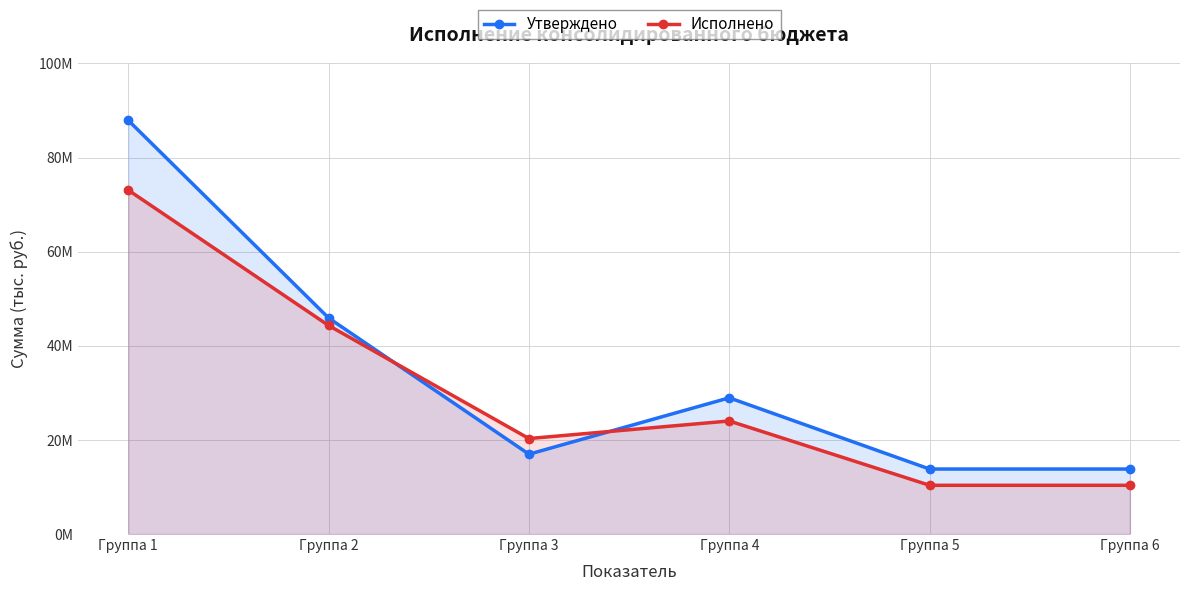

After their last crossing, which series has the higher values: Исполнено or Утверждено?

Утверждено